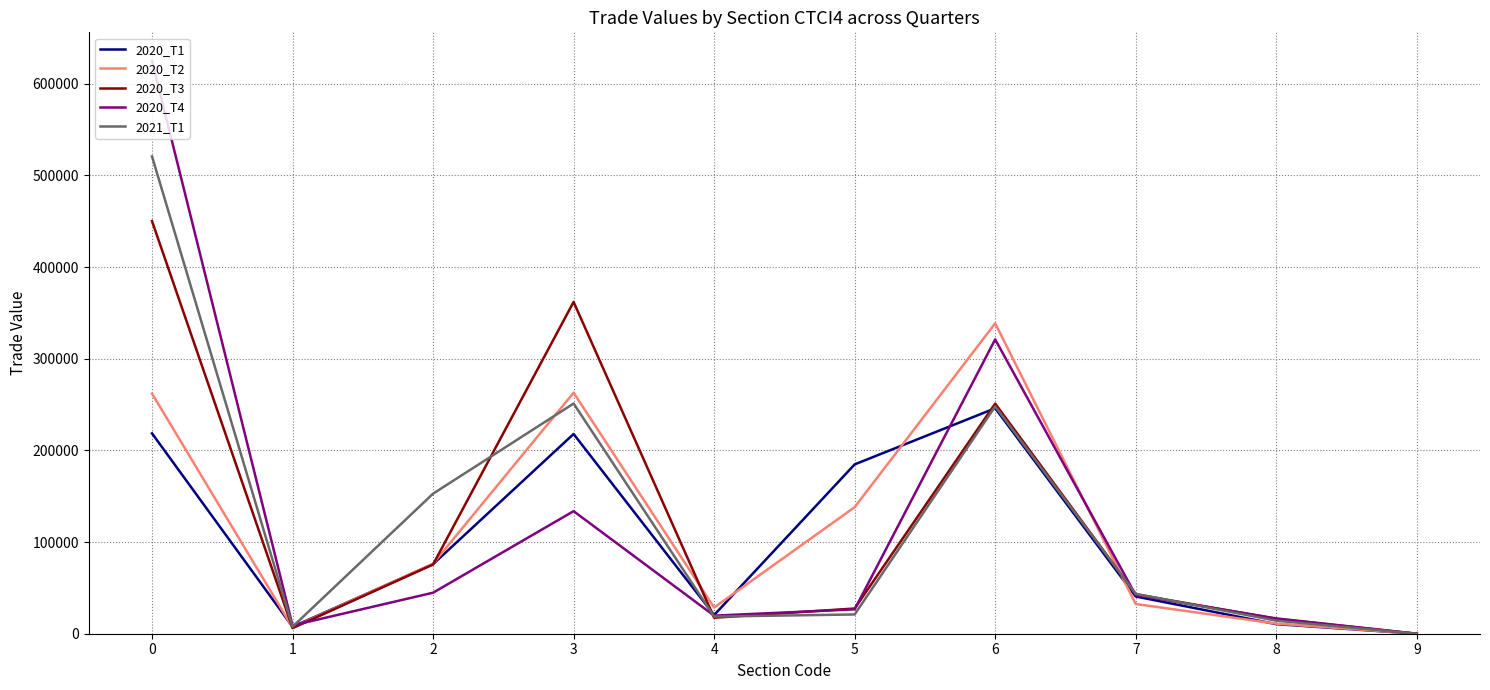

Between 2 and 4, which series saw the biggest shift?

2021_T1